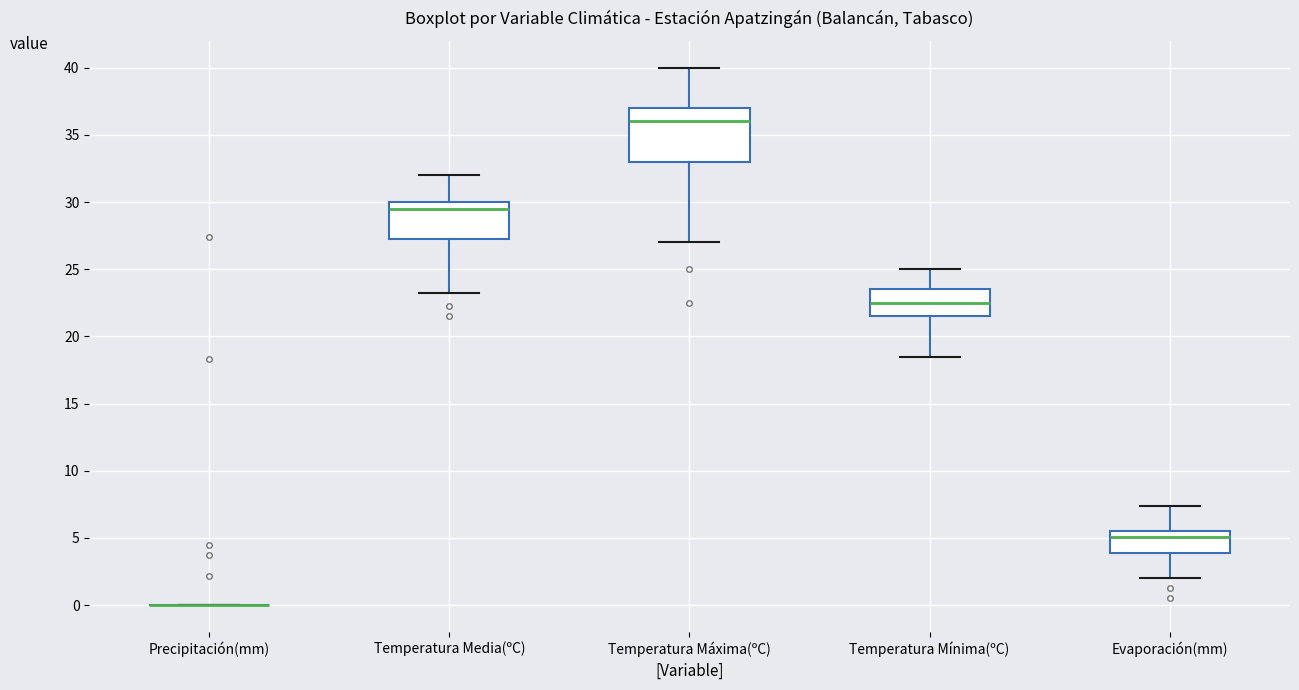

Where is the upper edge of the box for Evaporación(mm) on the y-axis? The values are not printed on the chart, so give them approximately, as read against the axis.

5.5